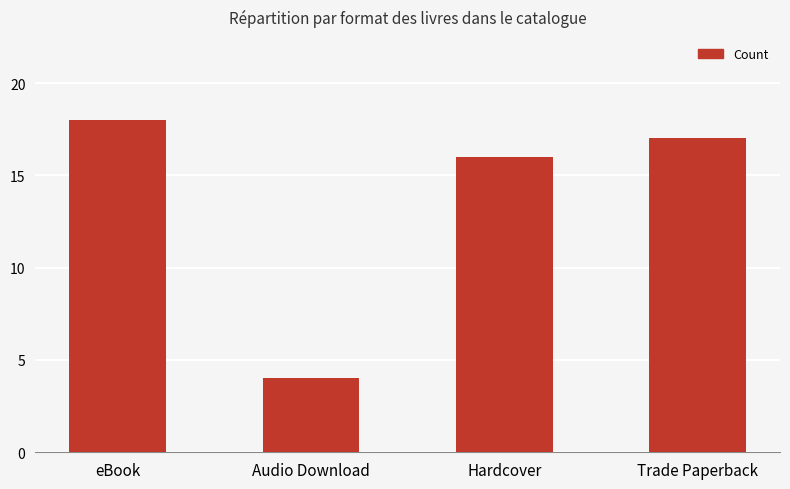

List the labels in order of value, largest first.

eBook, Trade Paperback, Hardcover, Audio Download